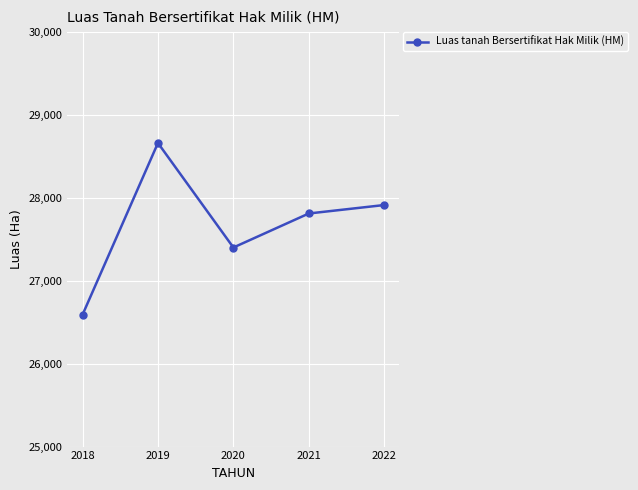

At which category does the data reach its first local peak?

2019